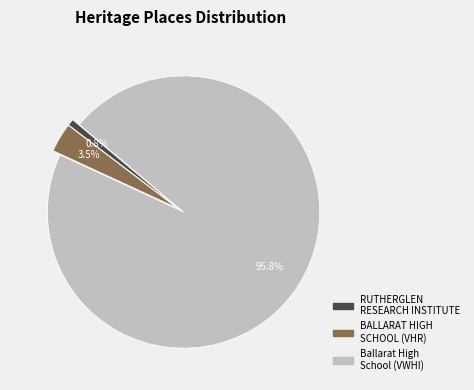

To the nearest percent, what is the difference between the largest and smallest slice percentages?

95%